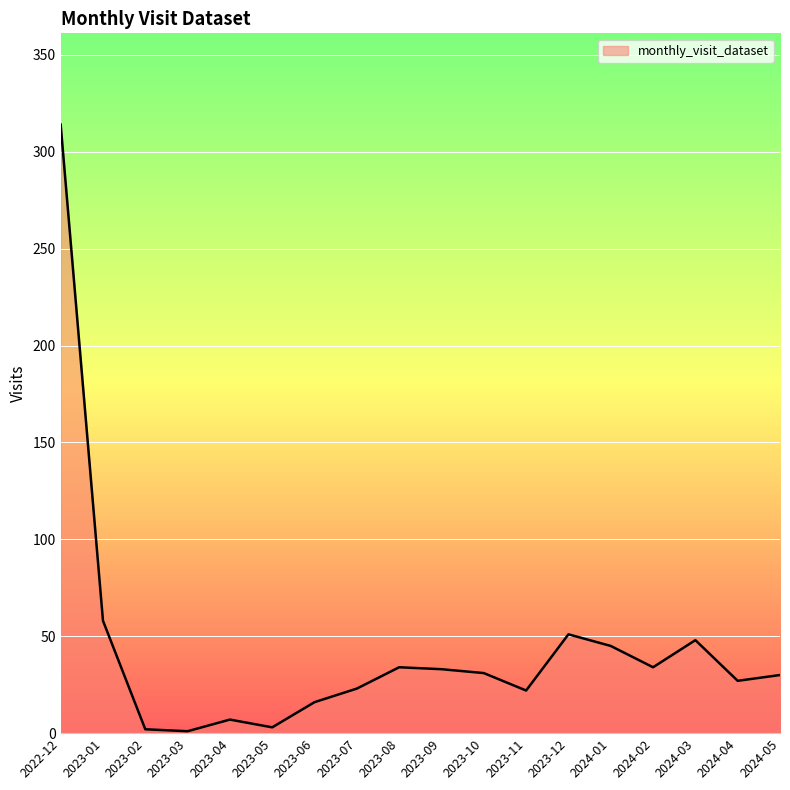

What position from the left is 2023-05?

6